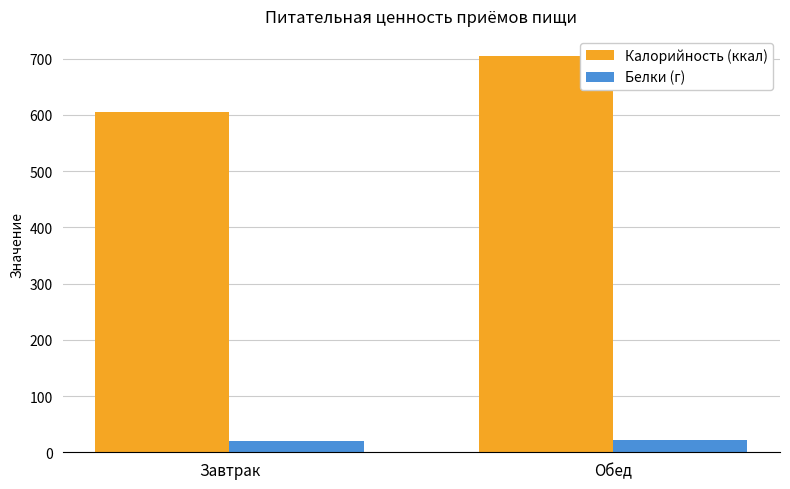

What position from the right is Обед?

1